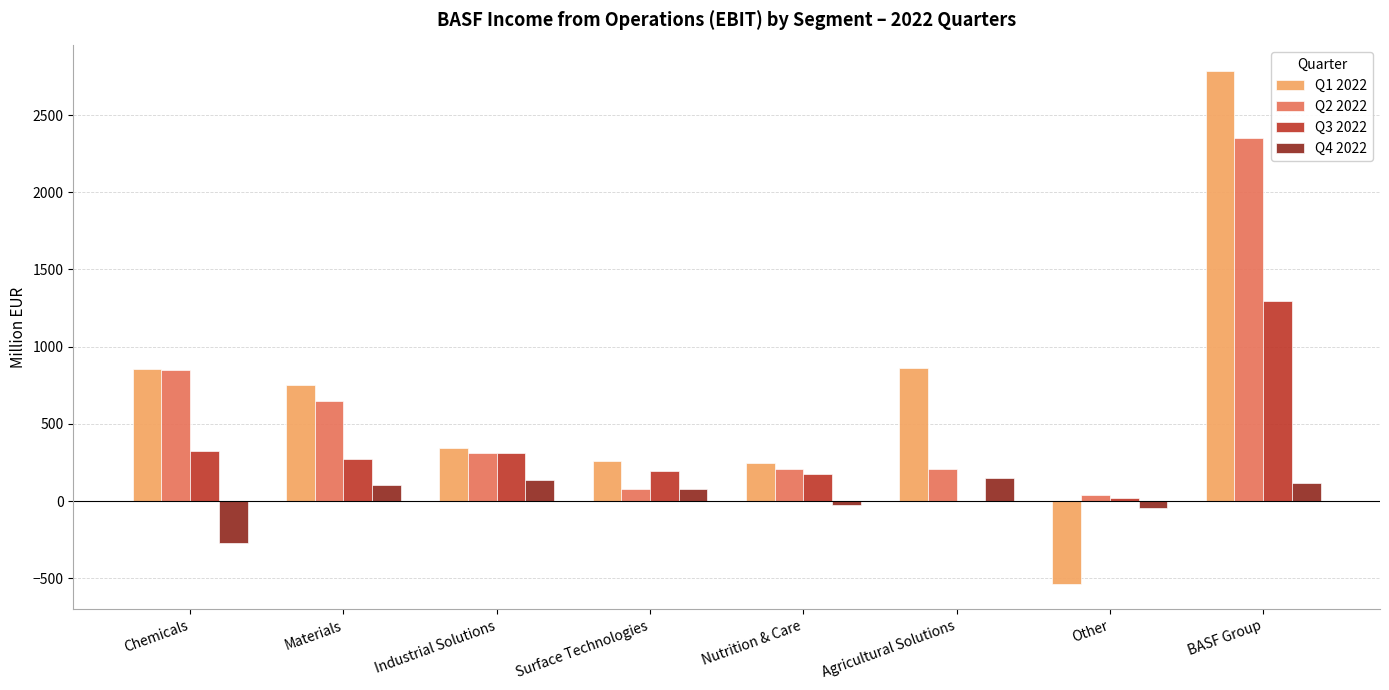

What are all the series names shown in the legend?

Q1 2022, Q2 2022, Q3 2022, Q4 2022